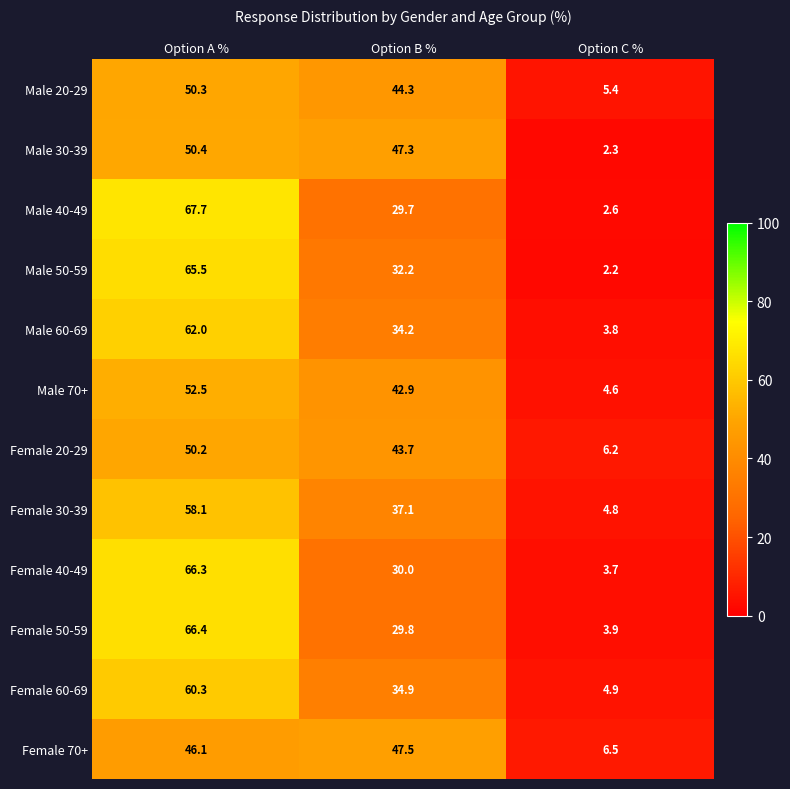

What is the difference between the highest and lowest values at Option A %?

21.6